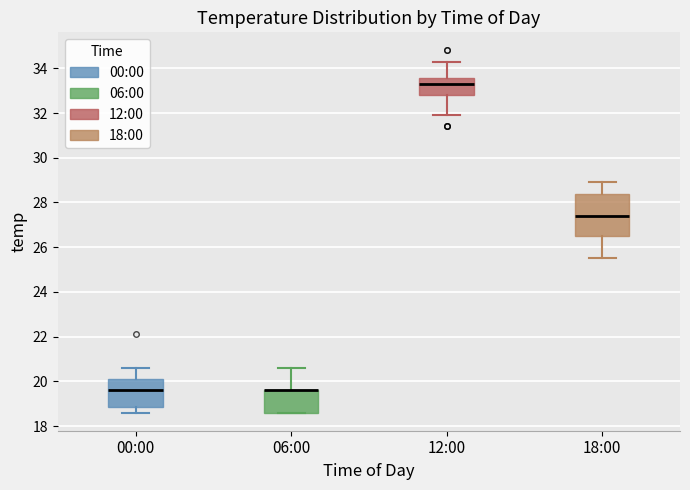

Reading left to right, read every box against the y-axis: the position of its median line, the range the box covers, and the ends of its whiskers. The values are not printed on the chart, so give them approximately, as read against the axis.

00:00: median 19.6, box 18.8 to 20.2, whiskers 18.6 to 20.6
06:00: median 19.6 (drawn on the box's upper edge), box 18.6 to 19.6, whiskers 18.6 to 20.6
12:00: median 33.4, box 32.8 to 33.6, whiskers 32.0 to 34.4
18:00: median 27.4, box 26.6 to 28.4, whiskers 25.6 to 29.0